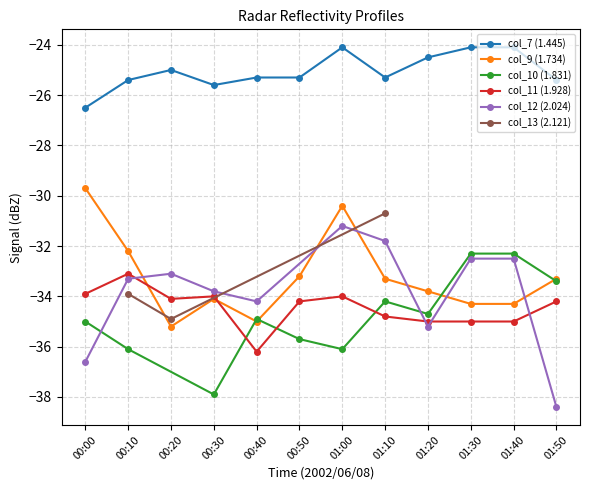

Is the value of col_9 (1.734) at 00:20 greater than the value of col_7 (1.445) at 01:30?

No